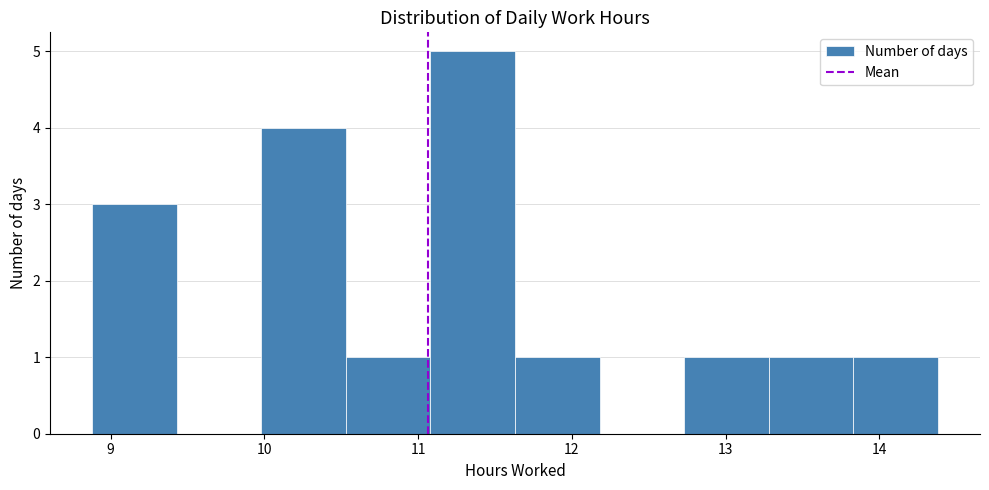

How tall is the bar that spans 9.98 to 10.53 on the x-axis? Neither the bar edges nor the heights are printed on the chart, so give them approximately, as read against the axes.

4